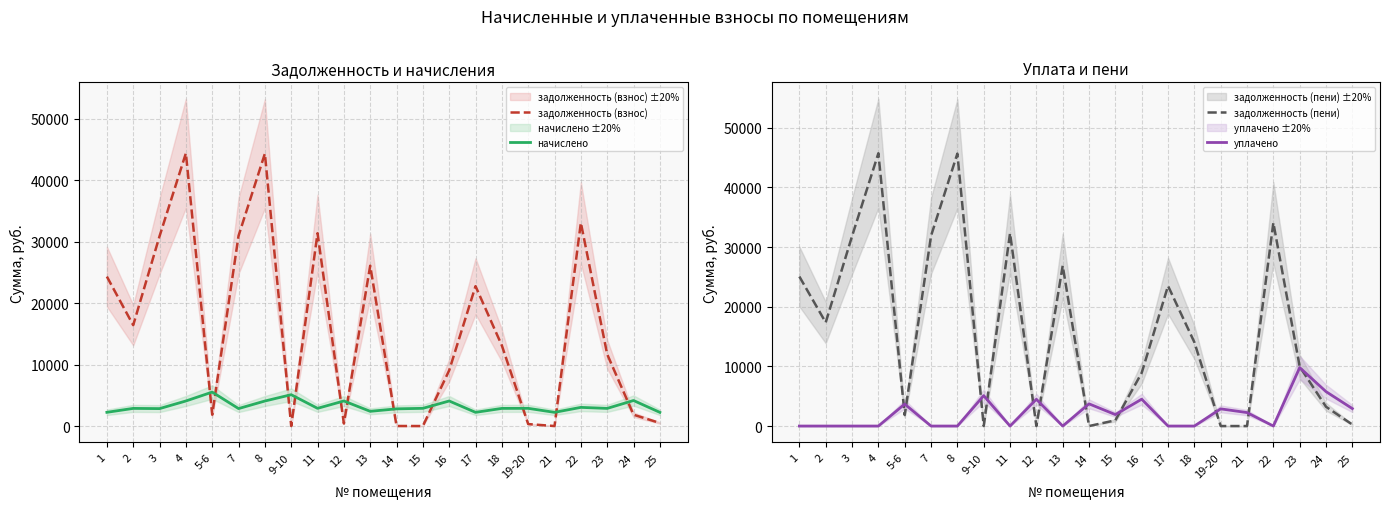

Reading left to right, what are all the values shown in this chart?

задолженность (взнос): 1=24302.4	2=16401.7	3=30864.0	4=44351.9	5-6=1839.5	7=30925.0	8=44291.3	9-10=0.1	11=31350.0	12=413.6	13=26064.5	14=8.7	15=0.0	16=9053.7	17=22741.8	18=13088.3	19-20=319.9	21=0.0	22=33051.4	23=11672.7	24=1845.1	25=494.8
начислено: 1=2232.0	2=2868.1	3=2834.6	4=4073.4	5-6=5518.6	7=2840.2	8=4067.8	9-10=5094.5	11=2879.3	12=4073.4	13=2393.8	14=2795.6	15=2879.3	16=4073.4	17=2226.4	18=2868.1	19-20=2879.3	21=2226.4	22=3035.5	23=2868.1	24=4151.5	25=2226.4
задолженность (пени): 1=25046.4	2=17357.7	3=31808.9	4=45709.7	5-6=1839.5	7=31871.7	8=45647.2	9-10=0.2	11=32309.8	12=0.4	13=26862.4	14=0.0	15=959.8	16=8911.5	17=23483.9	18=14044.3	19-20=0.0	21=0.0	22=34063.2	23=9956.7	24=3229.0	25=247.4
уплачено: 1=0.0	2=0.0	3=0.0	4=0.0	5-6=3679.1	7=0.0	8=0.0	9-10=5094.0	11=0.0	12=4486.8	13=0.0	14=3720.0	15=1920.0	16=4500.0	17=0.0	18=0.0	19-20=2879.4	21=2257.0	22=0.0	23=9792.0	24=5767.5	25=2923.9